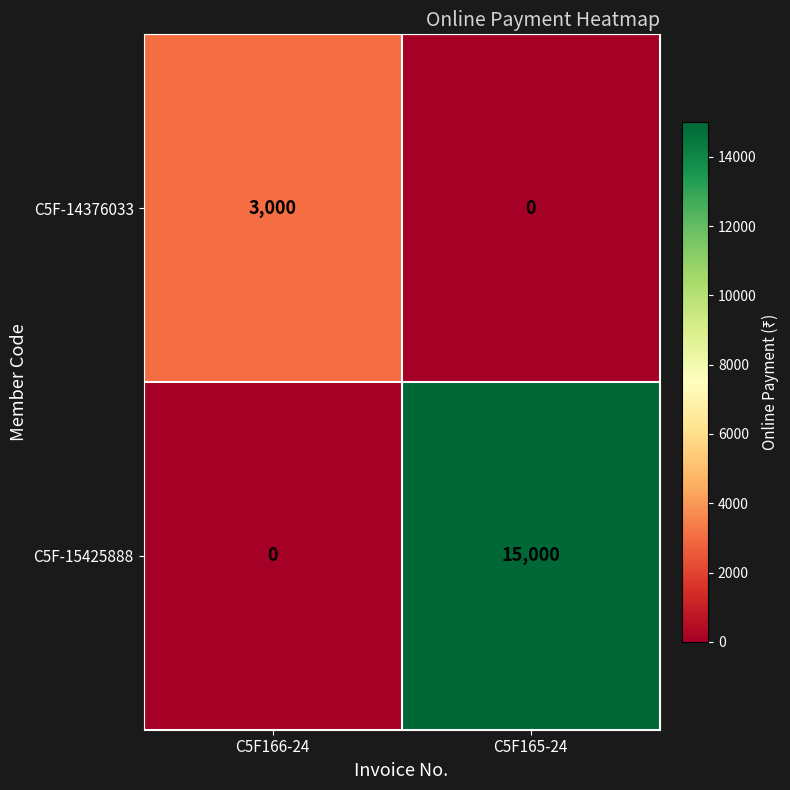

Reading left to right, transcribe all the data shown in this chart.

C5F-14376033: 3000	0
C5F-15425888: 0	15000